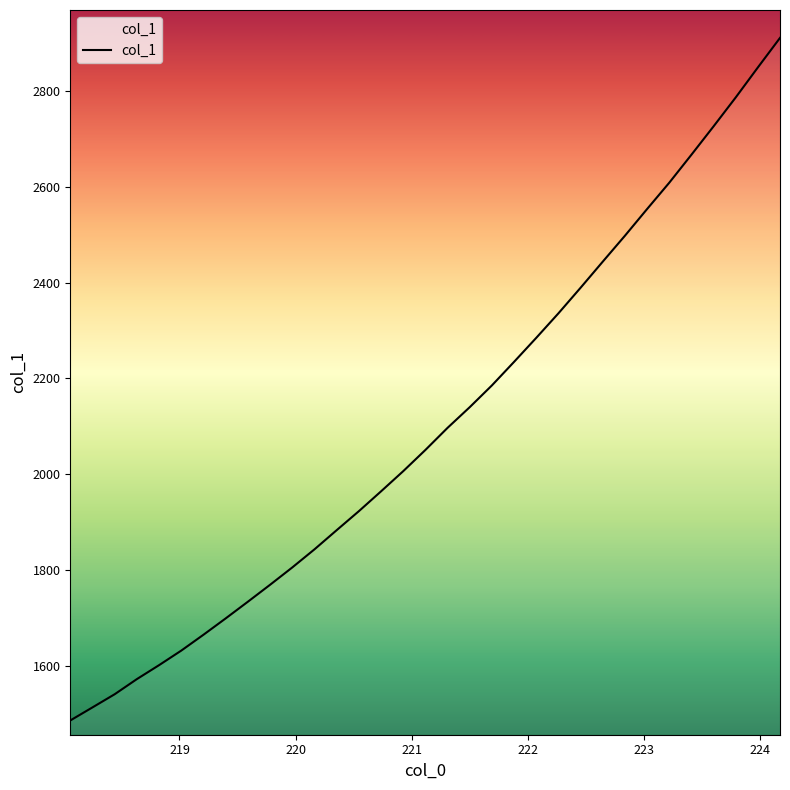

Reading right to left, transcribe all the data shown in this chart.

2910.6	2849.0	2786.4	2726.0	2666.8	2608.4	2553.5	2497.8	2443.8	2389.3	2335.9	2284.8	2234.7	2185.5	2140.1	2097.0	2050.8	2006.5	1964.4	1923.0	1883.4	1843.4	1805.7	1769.5	1734.2	1699.3	1665.3	1632.2	1601.8	1572.7	1541.1	1513.6	1486.3